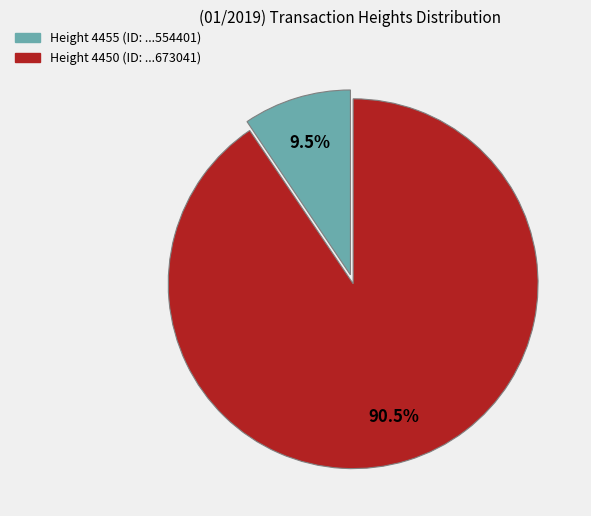

Rank the categories by value from lowest to highest.

4455, 4450